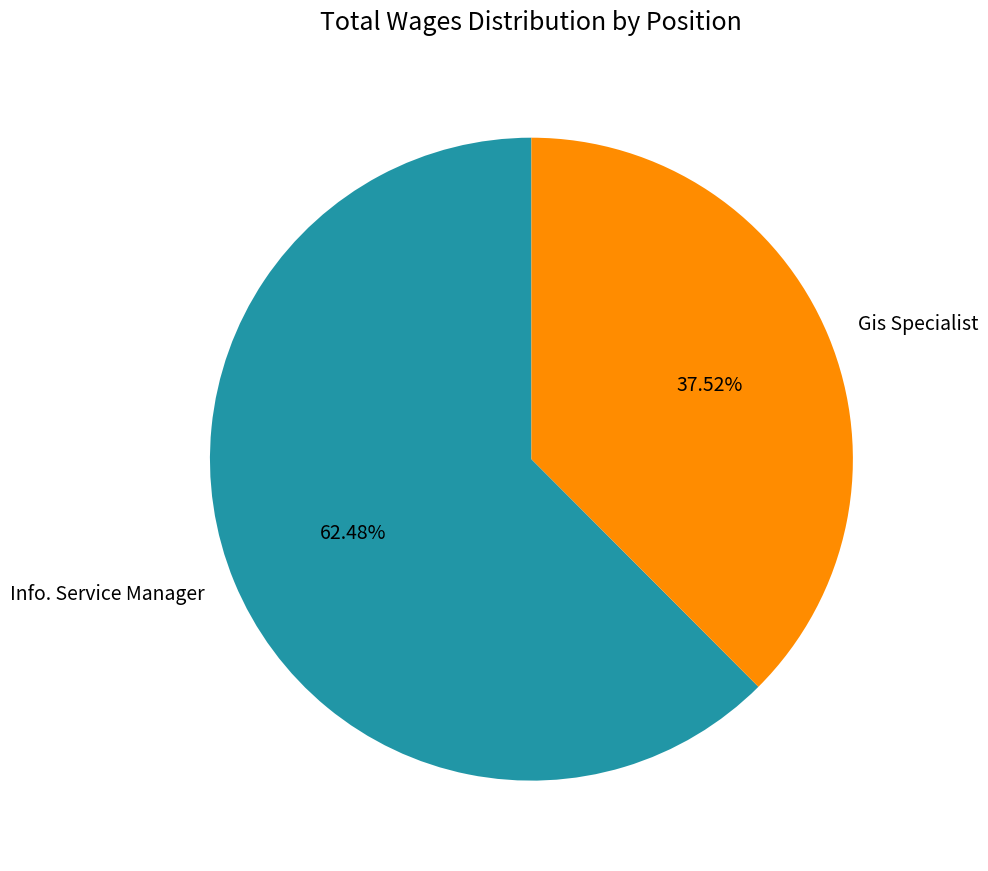

To the nearest percent, what is the combined percentage of Info. Service Manager and Gis Specialist?

100%